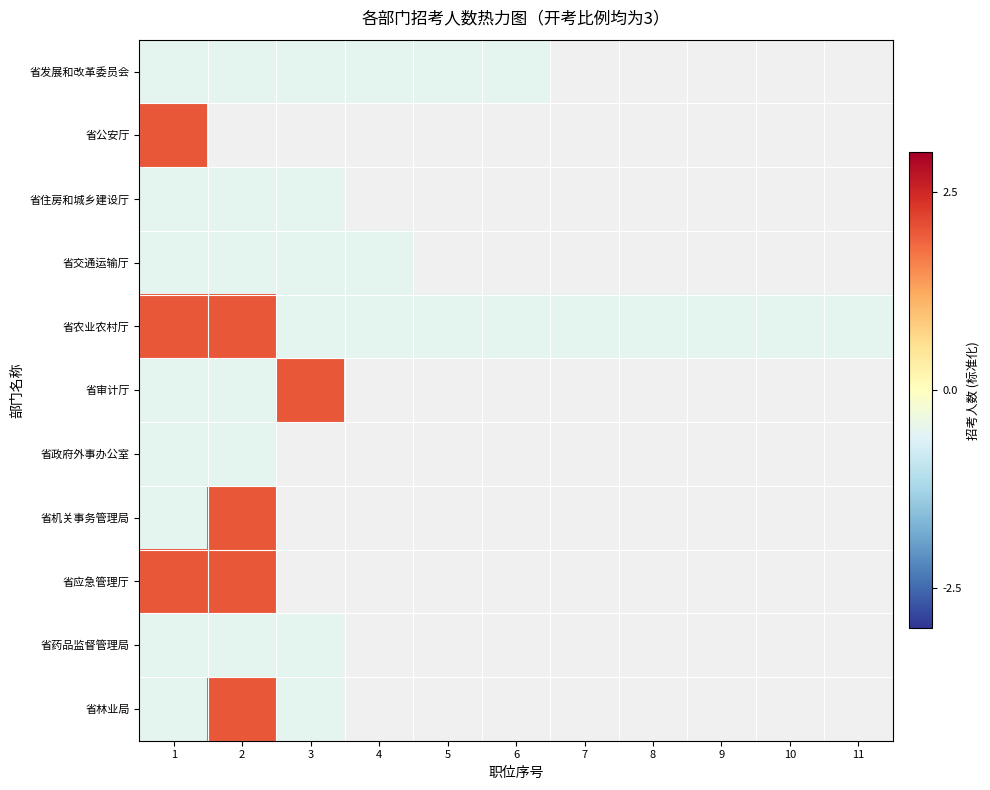

How many positive values does the 省公安厅 series have?

1